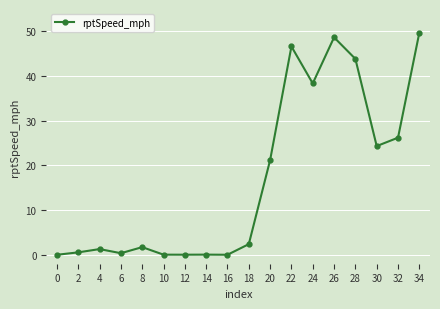

What value does the data have at 18?

2.4